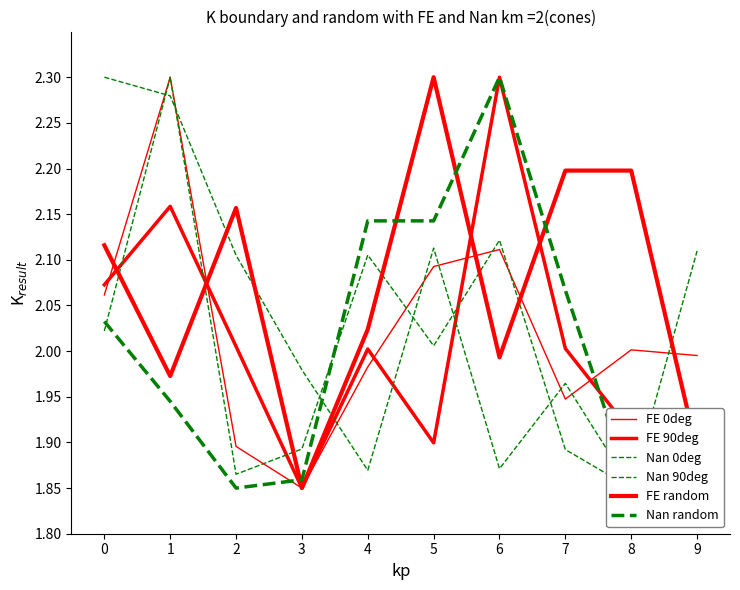

What is the value of the Nan 90deg point at the 3rd from the left?

2.1